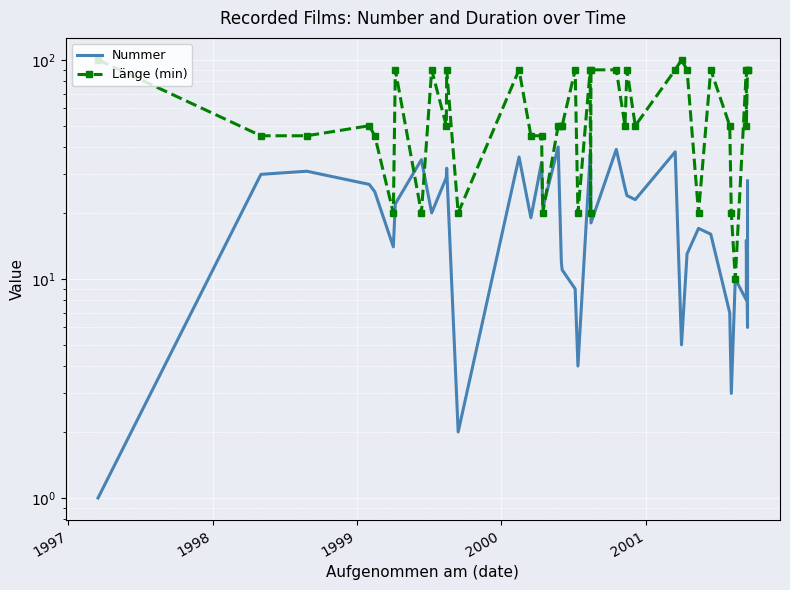

List the series in order of their overall mean, lowest first.

Nummer, Länge (min)